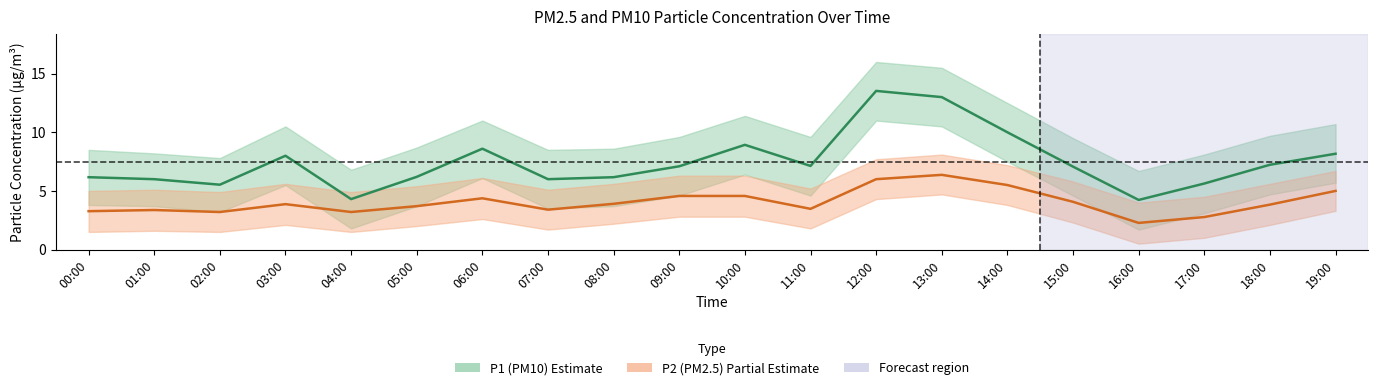

How many values in the P1_upper series are below 9?

9